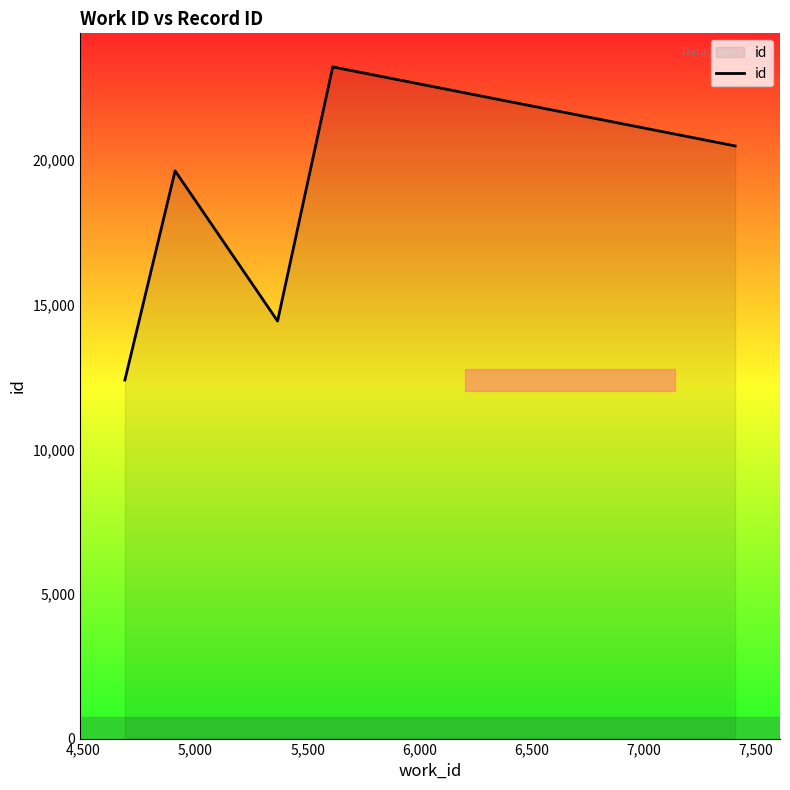

What is the sum of all values?

90177